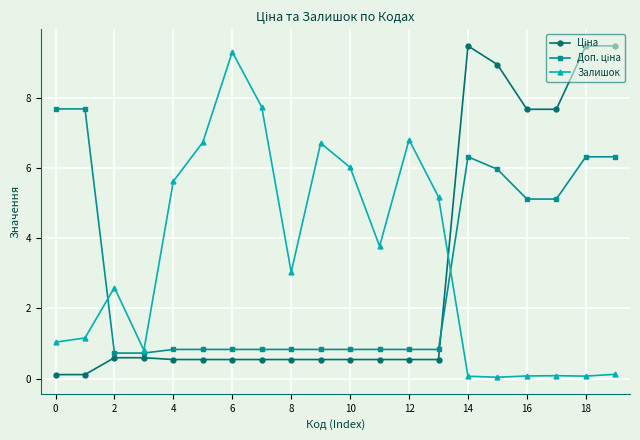

At how many categories does at least one series exceed 4?

16